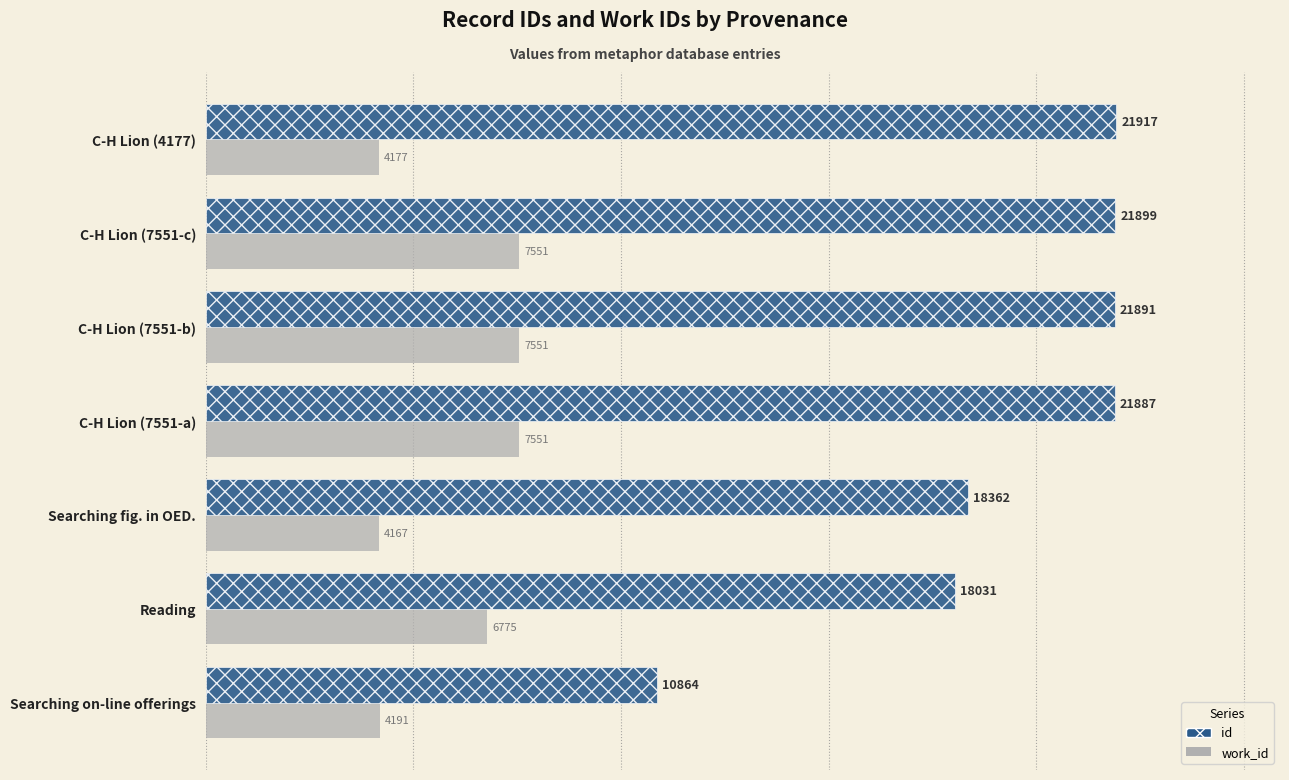

Which series has the widest spread of values?

id